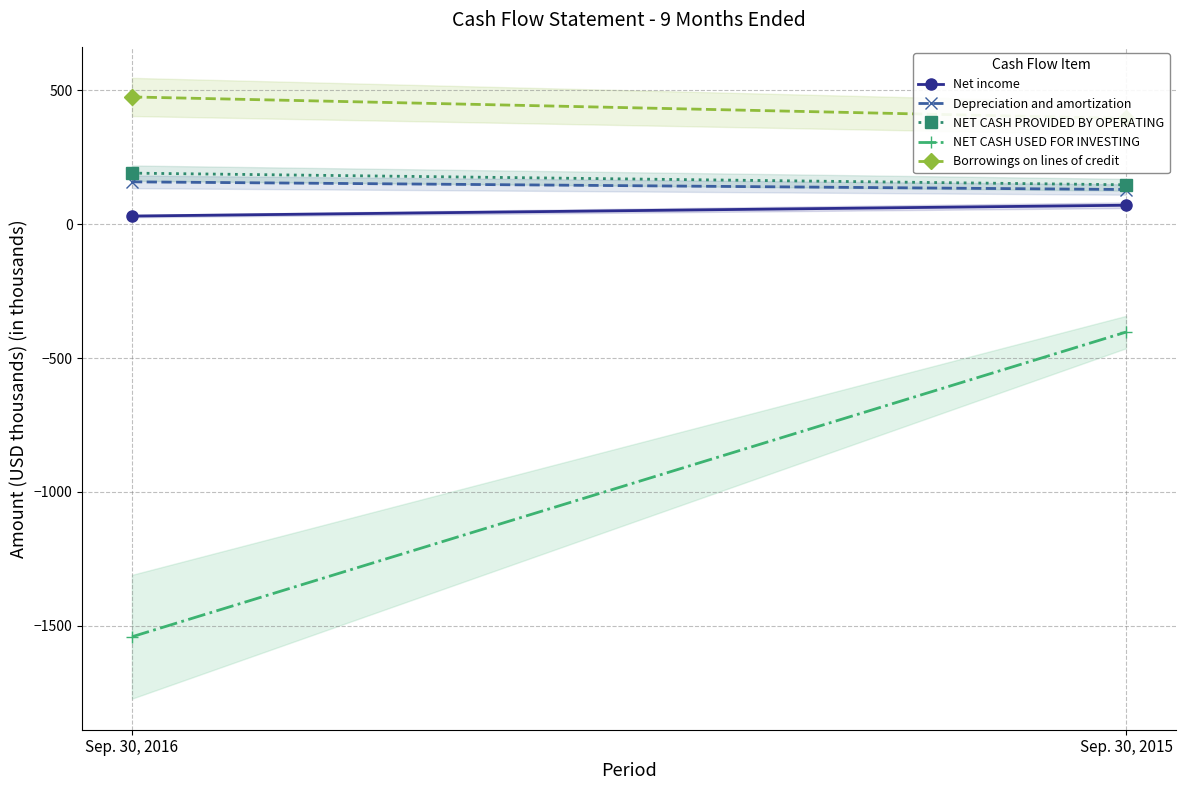

Reading right to left, extract all data points from this chart.

Net income: 70.4	30.0
Depreciation and amortization: 129.1	157.7
NET CASH PROVIDED BY OPERATING: 146.8	190.3
NET CASH USED FOR INVESTING: -403.2	-1540.9
Borrowings on lines of credit: 394.4	474.7